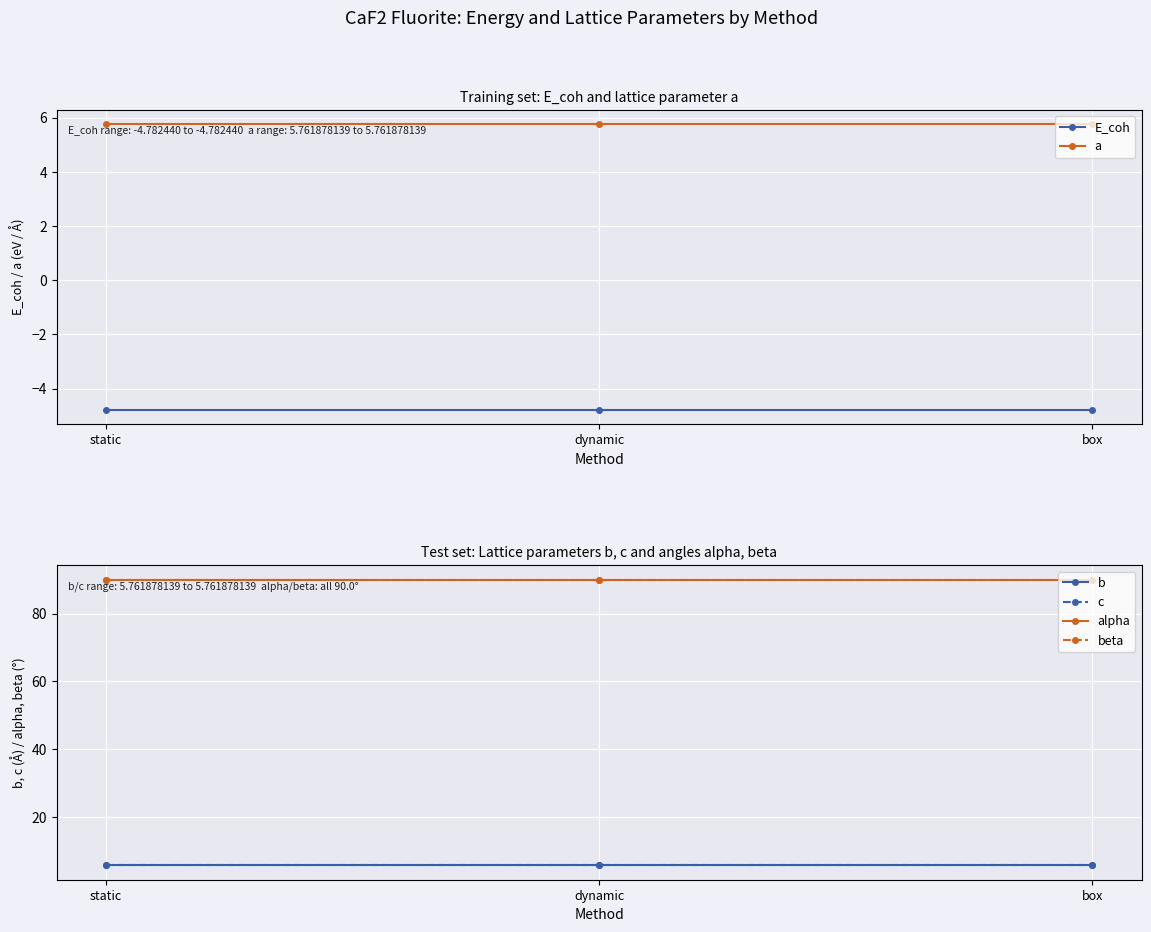

Which series changed the most between static and box?

a